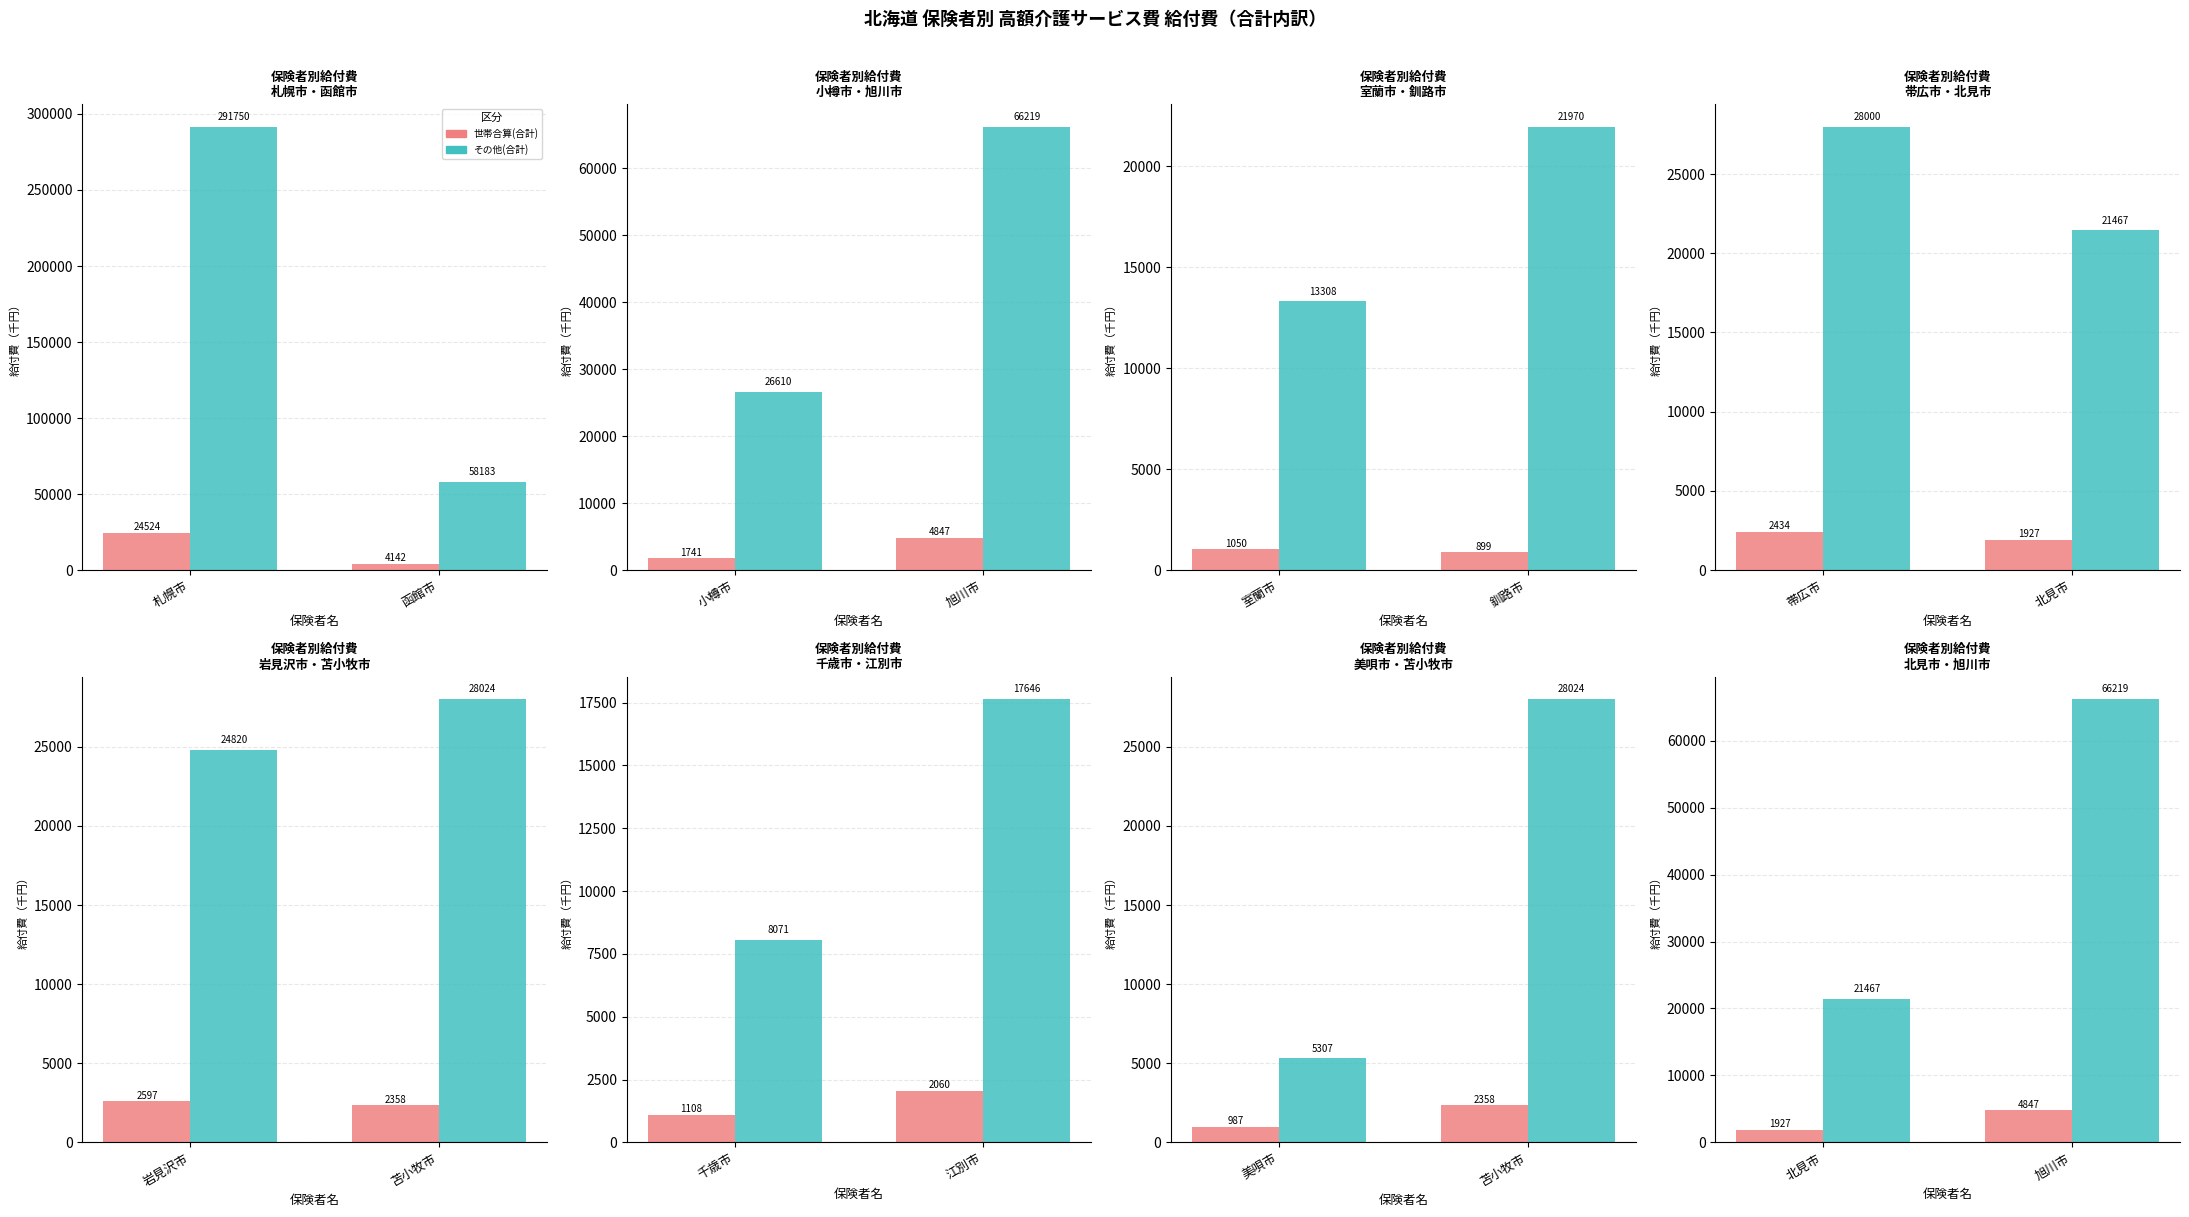

What is the value of the その他(合計) bar at the 2nd from the left?

66219.0